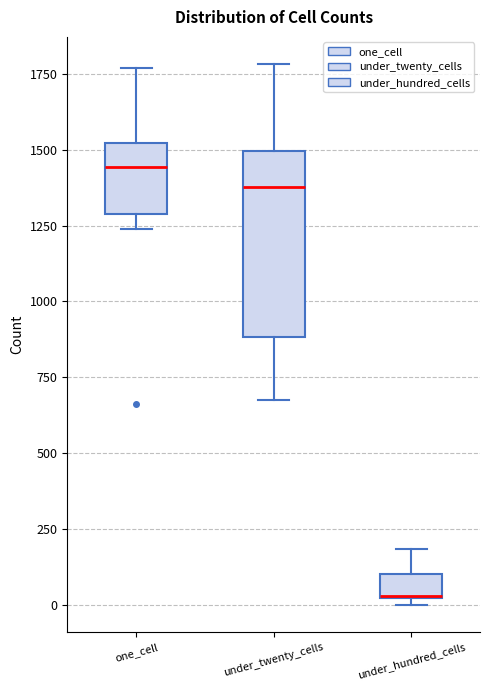

Where is the lower edge of the box for one_cell on the y-axis? The values are not printed on the chart, so give them approximately, as read against the axis.

1300